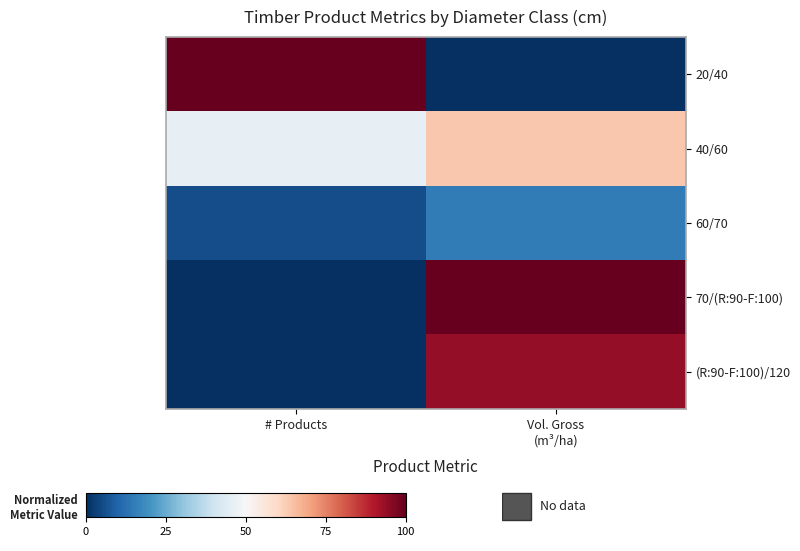

Reading right to left, what are all the values shown in this chart?

20/40: Vol. Gross
(m³/ha)=0.0	# Products=100.0
40/60: Vol. Gross
(m³/ha)=63.6	# Products=45.7
60/70: Vol. Gross
(m³/ha)=15.2	# Products=5.7
70/(R:90-F:100): Vol. Gross
(m³/ha)=100.0	# Products=0.0
(R:90-F:100)/120: Vol. Gross
(m³/ha)=94.1	# Products=0.0